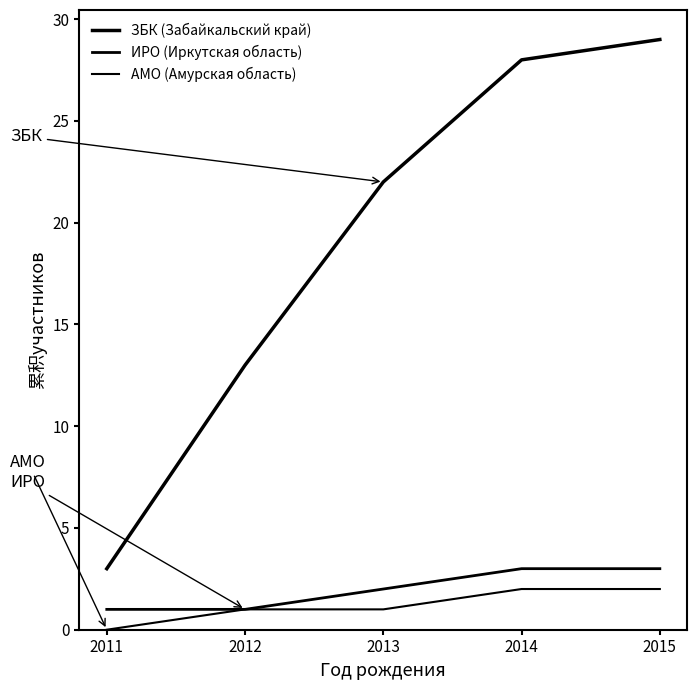

Does the chart display data point markers on the line(s)?

No